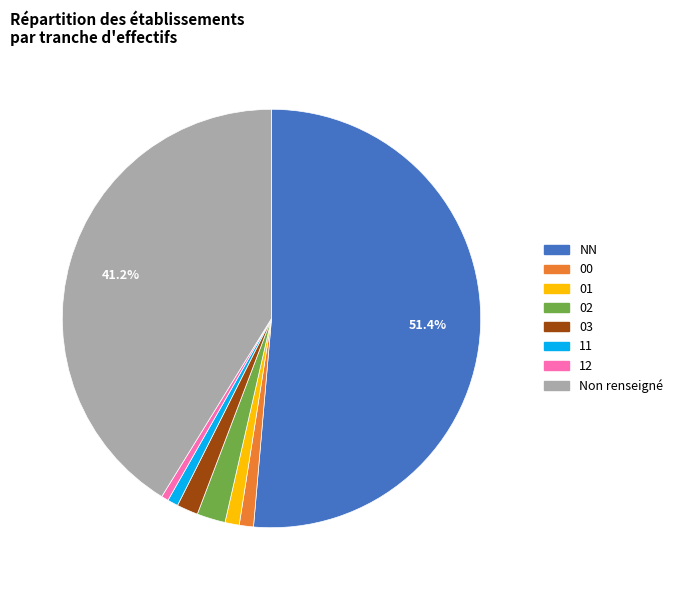

Which has a higher value, NN or 01?

NN